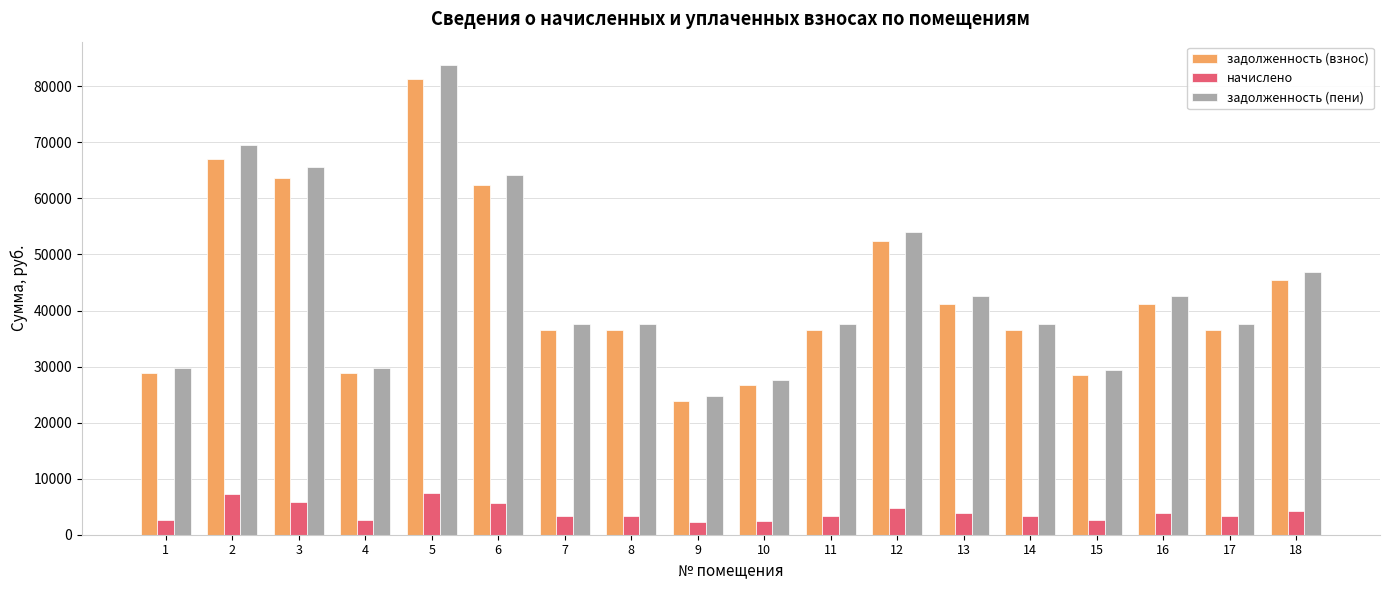

Is it true that начислено equals 2656.1 at 1?

True